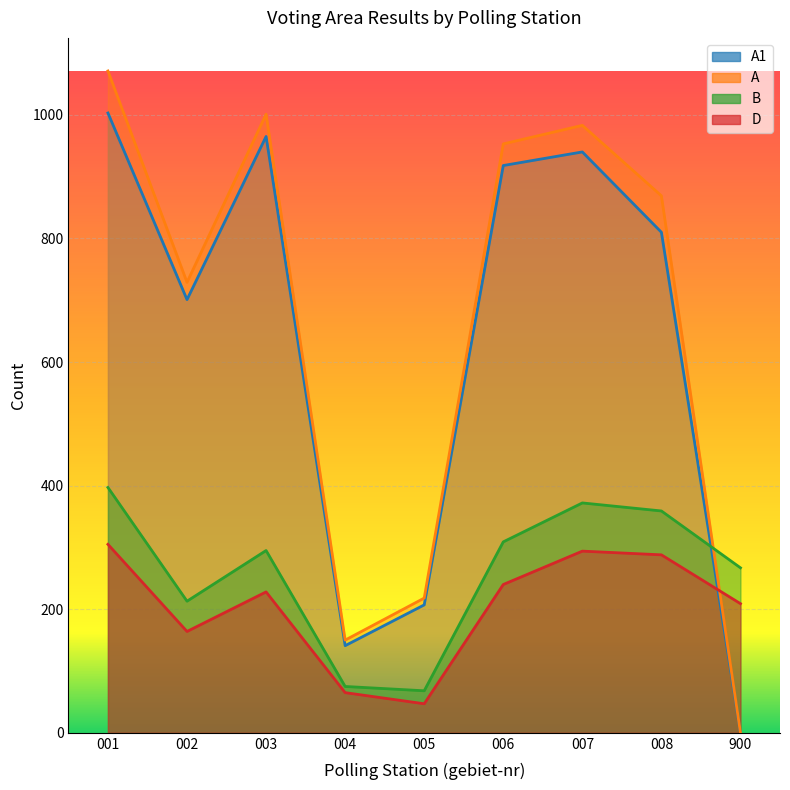

Reading left to right, what are all the values shown in this chart?

A1: 001=1003	002=701	003=965	004=141	005=207	006=918	007=940	008=810	900=0
A: 001=1071	002=729	003=1001	004=150	005=218	006=953	007=983	008=869	900=0
B: 001=397	002=213	003=295	004=75	005=68	006=309	007=372	008=359	900=267
D: 001=305	002=164	003=228	004=65	005=47	006=240	007=294	008=288	900=209